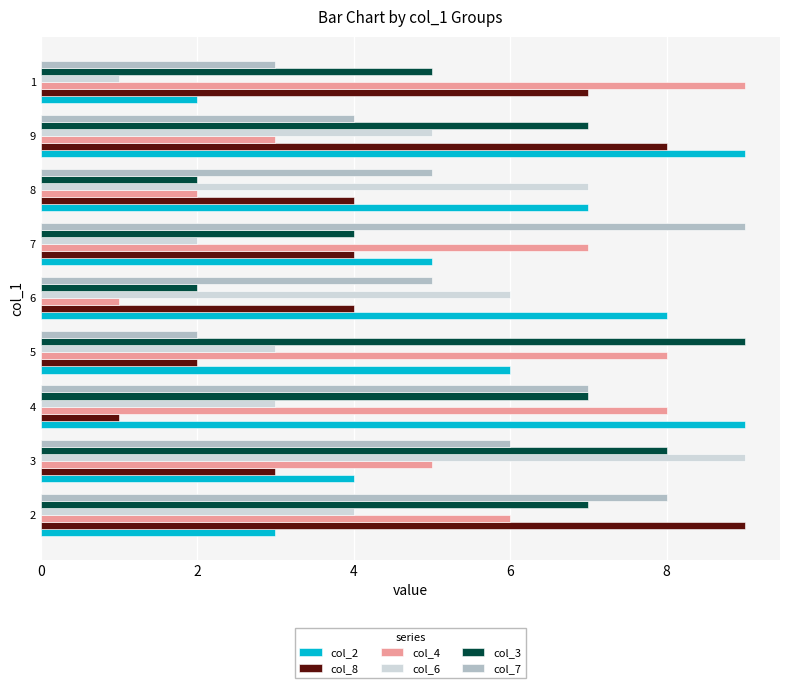

How many series are shown in this chart?

6